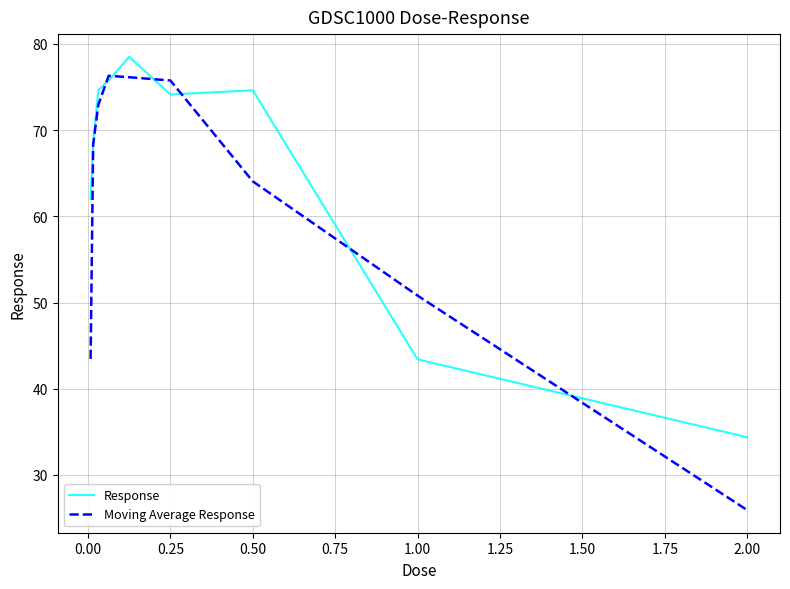

Which series has the widest spread of values?

Moving Average Response